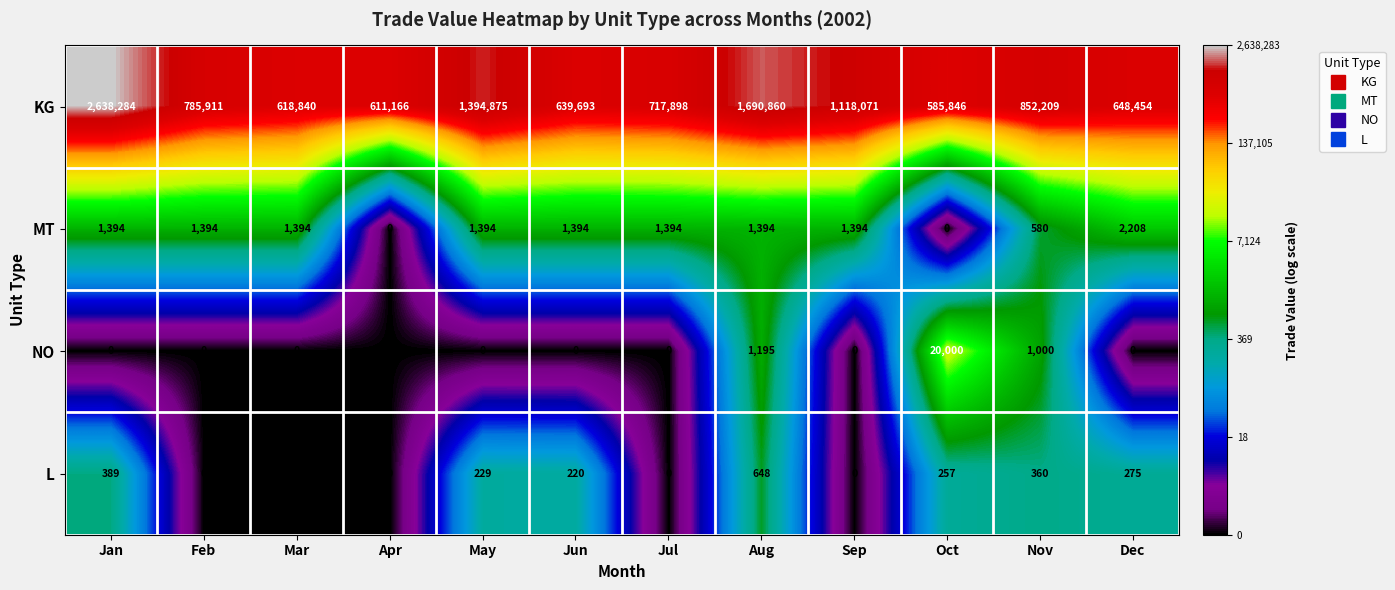

At which category does the chart reach its peak across all series?

Jan